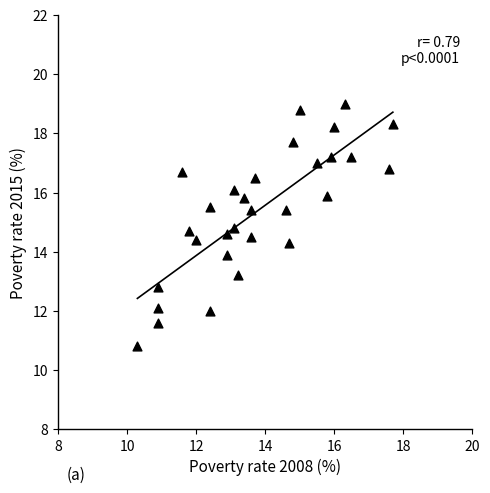

What is the range of Y values (max minus min)?

8.2